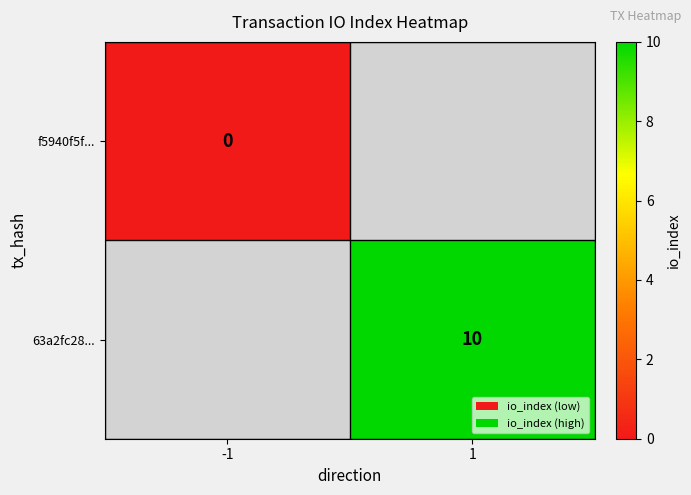

The 63a2fc28... series shows 15 at 1. True or false?

False